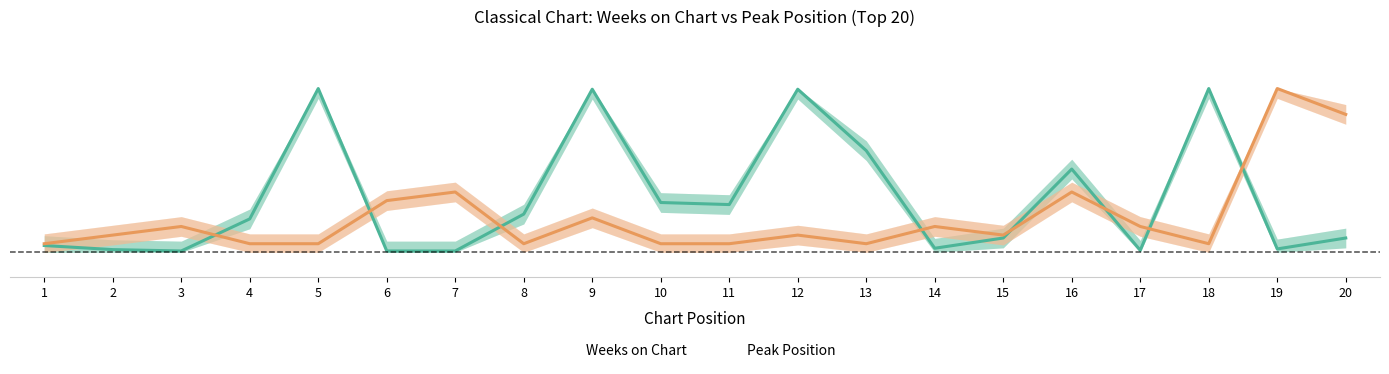

What is the difference between the Weeks on Chart values at 14 and 18?

1.0